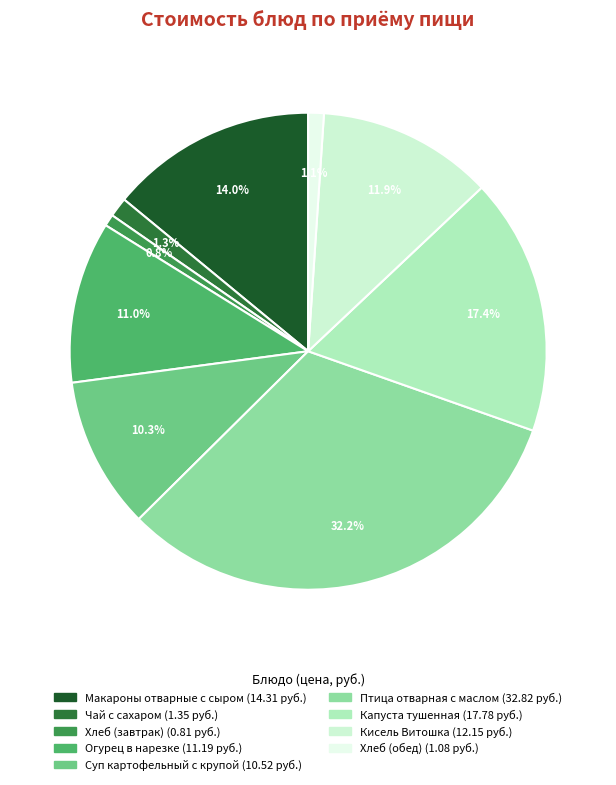

What is the smallest slice in the pie chart?

Хлеб (завтрак)